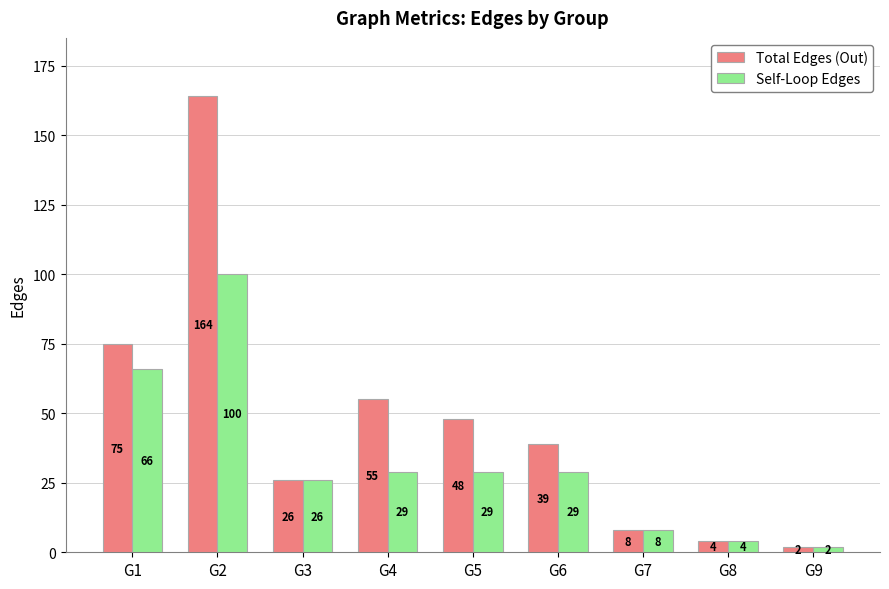

Count the number of categories in the chart.

9